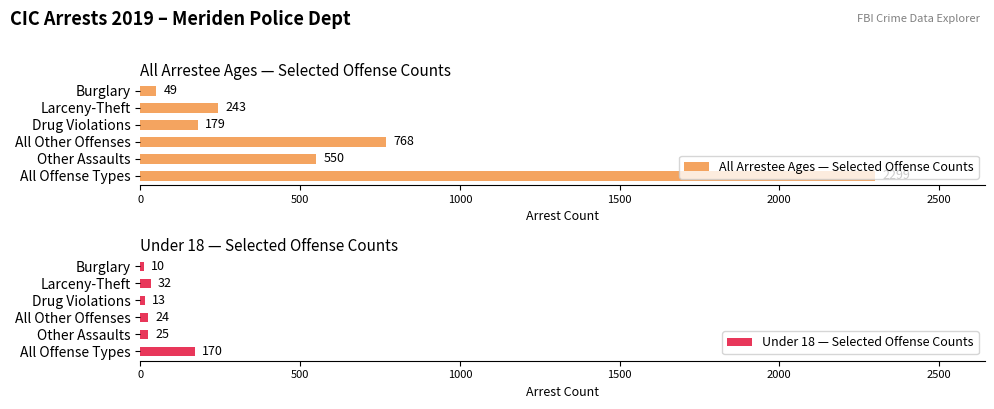

What is the sum of the Under 18 — Selected Offense Counts values at All Other Offenses and All Offense Types?

194